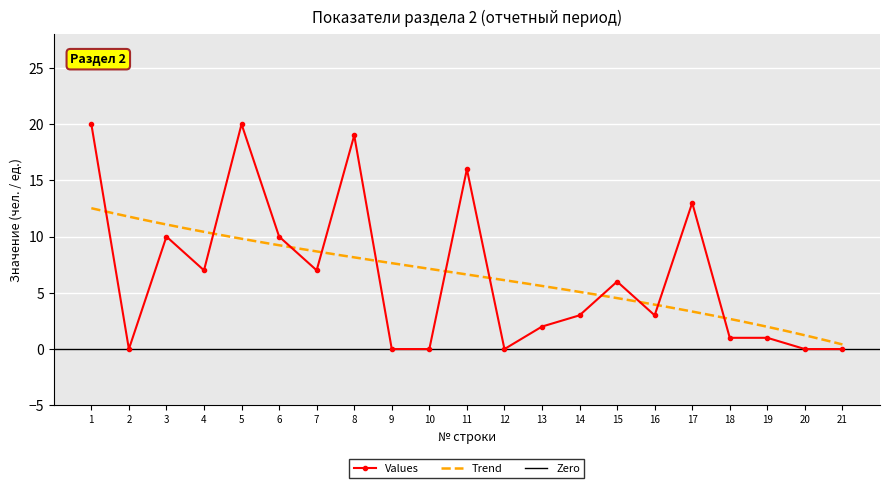

Where is the first local maximum?

3